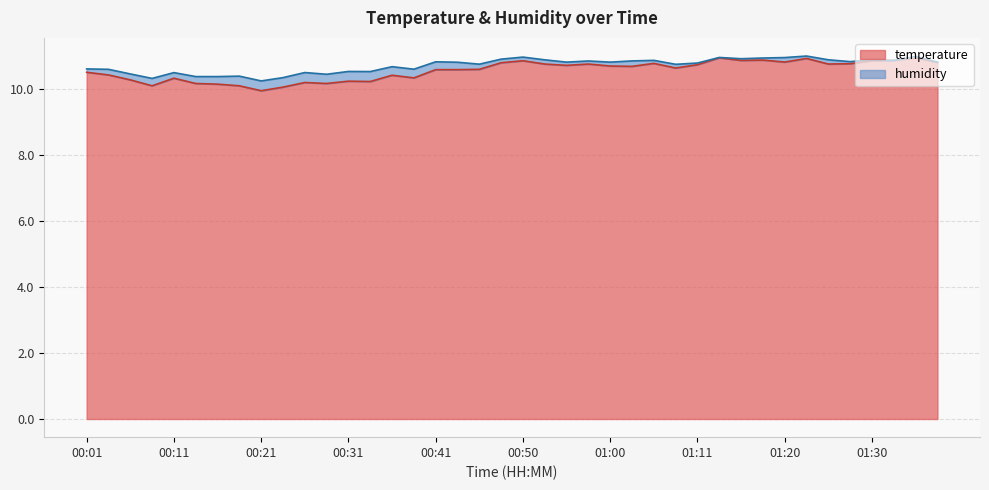

Does the chart display data point markers on the line(s)?

No